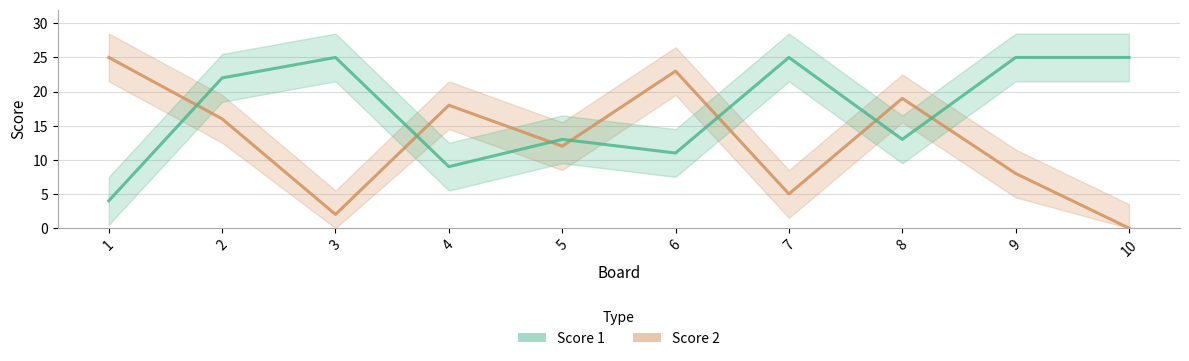

At how many categories does at least one series exceed 17?

9